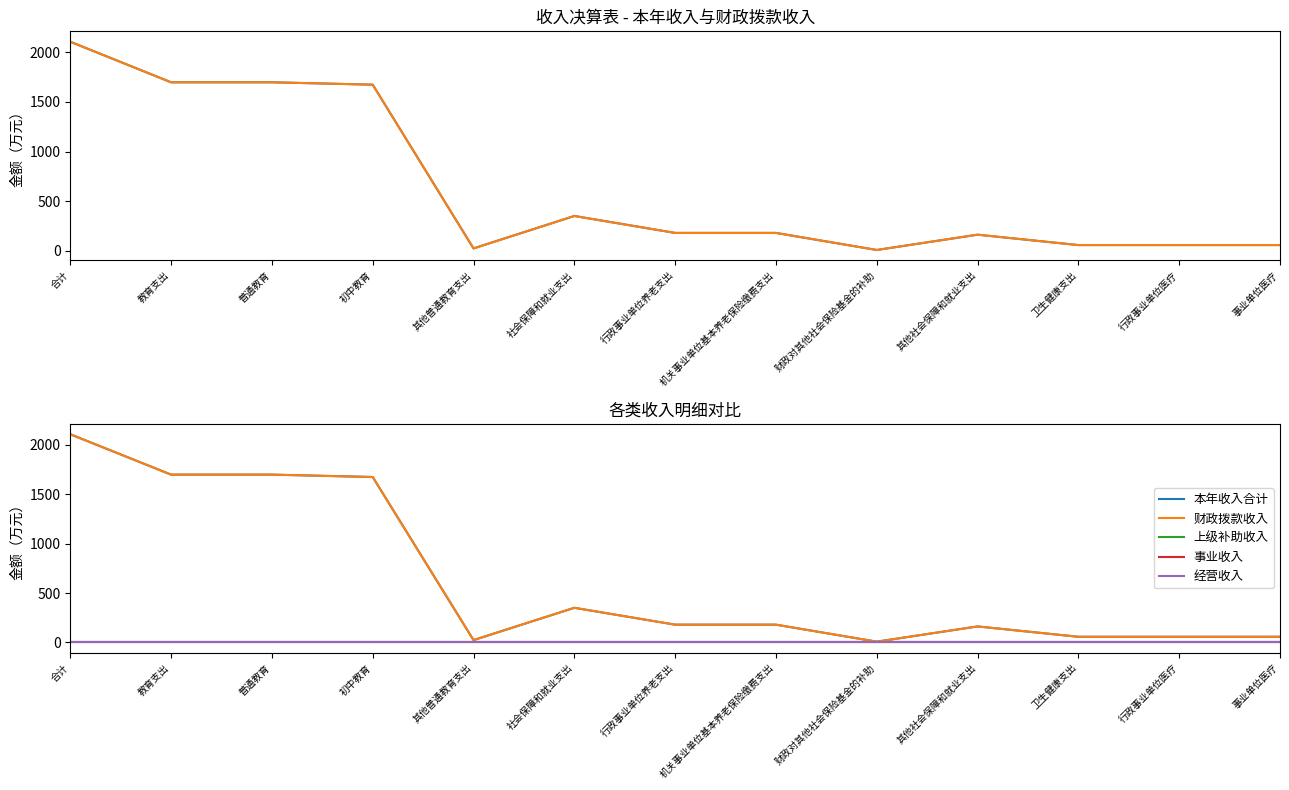

Rank the series by their maximum value, from lowest to highest.

上级补助收入, 事业收入, 经营收入, 本年收入合计, 财政拨款收入